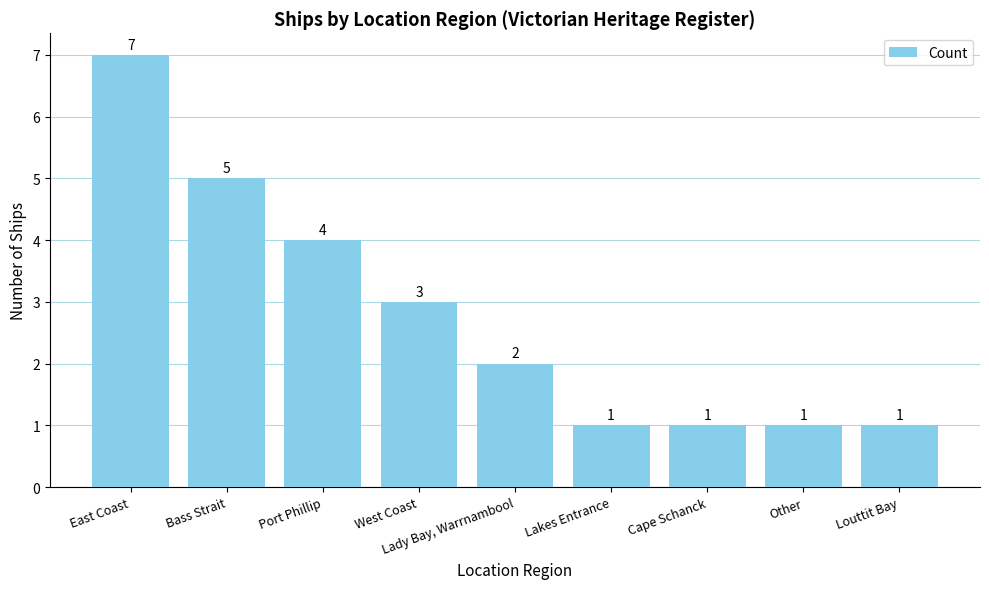

What is the average value?

3